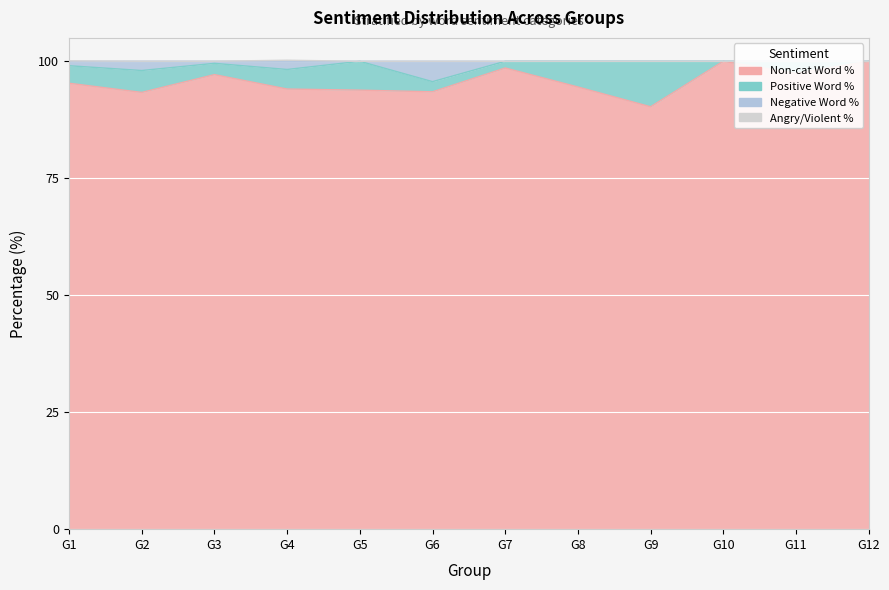

Where does the Non-cat Word % series first go above 95?

G1